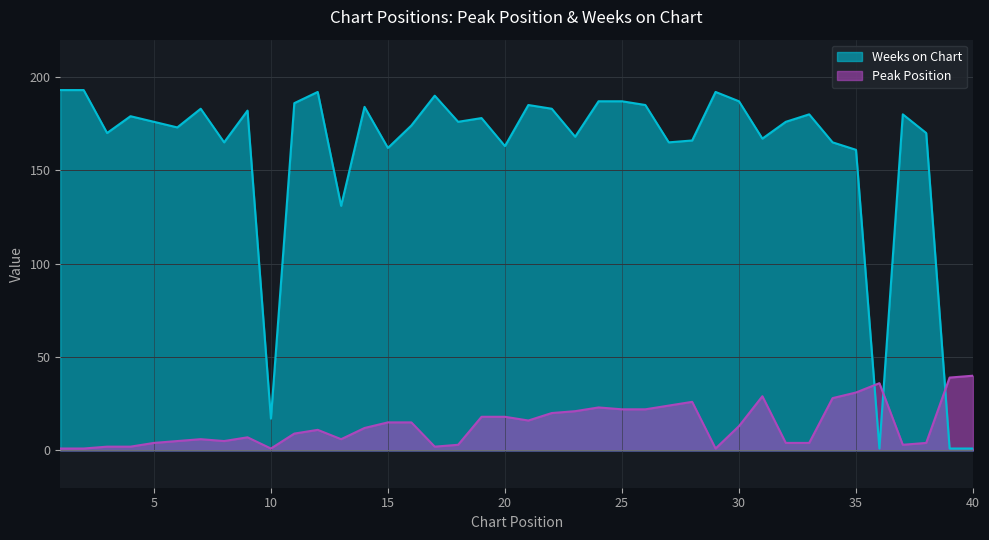

The value of Peak Position at 4 is 2. True or false?

True